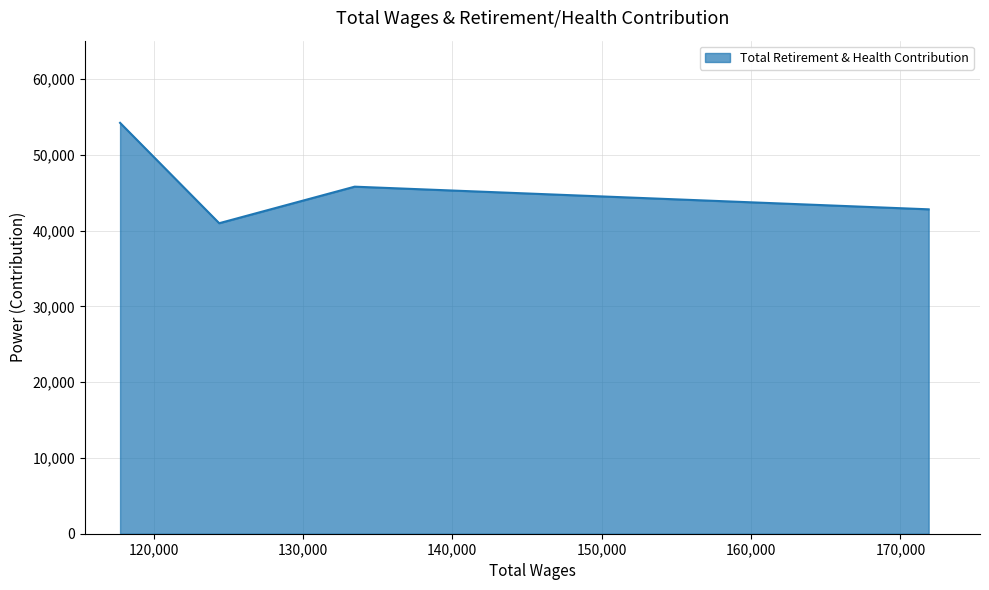

How many values are between 42826 and 54243?

3